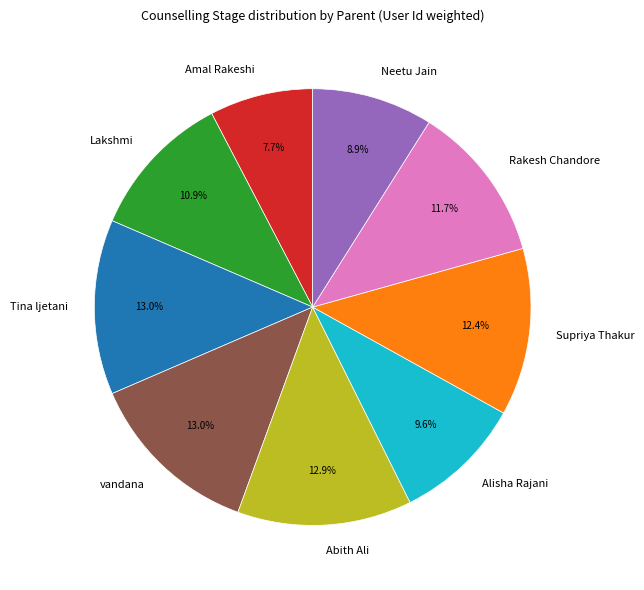

Is it true that Amal Rakeshi is 8% of the pie?

True